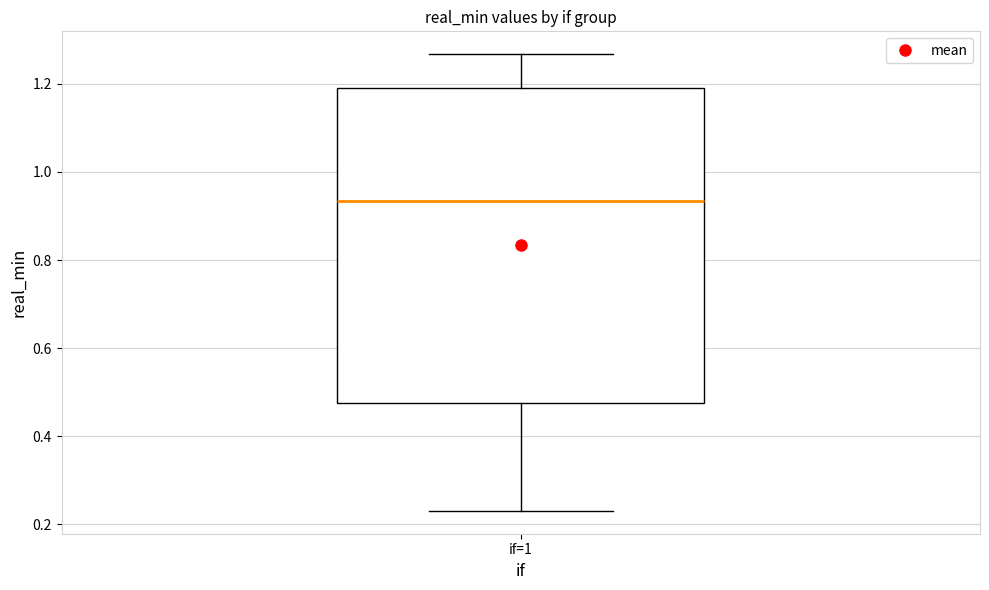

Where is the lower edge of the box for if=1 on the y-axis? The values are not printed on the chart, so give them approximately, as read against the axis.

0.48